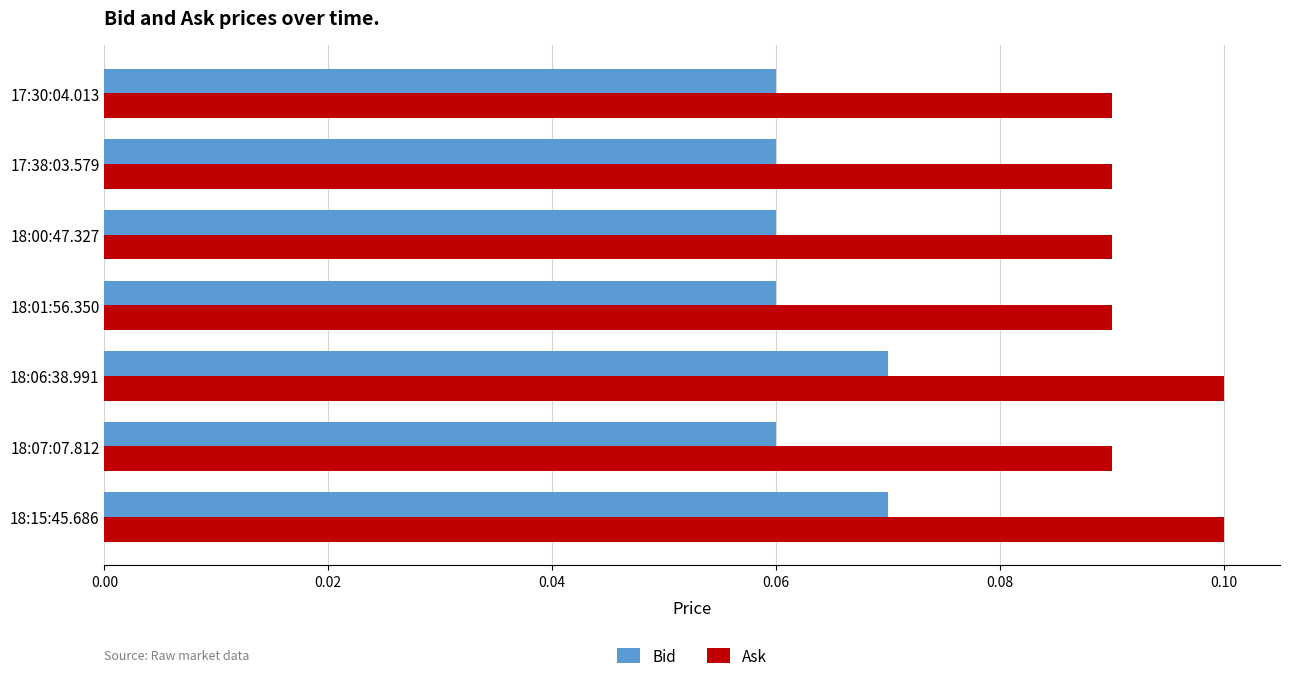

True or false: Bid has a value of 0.0 at 18:01:56.350.

False